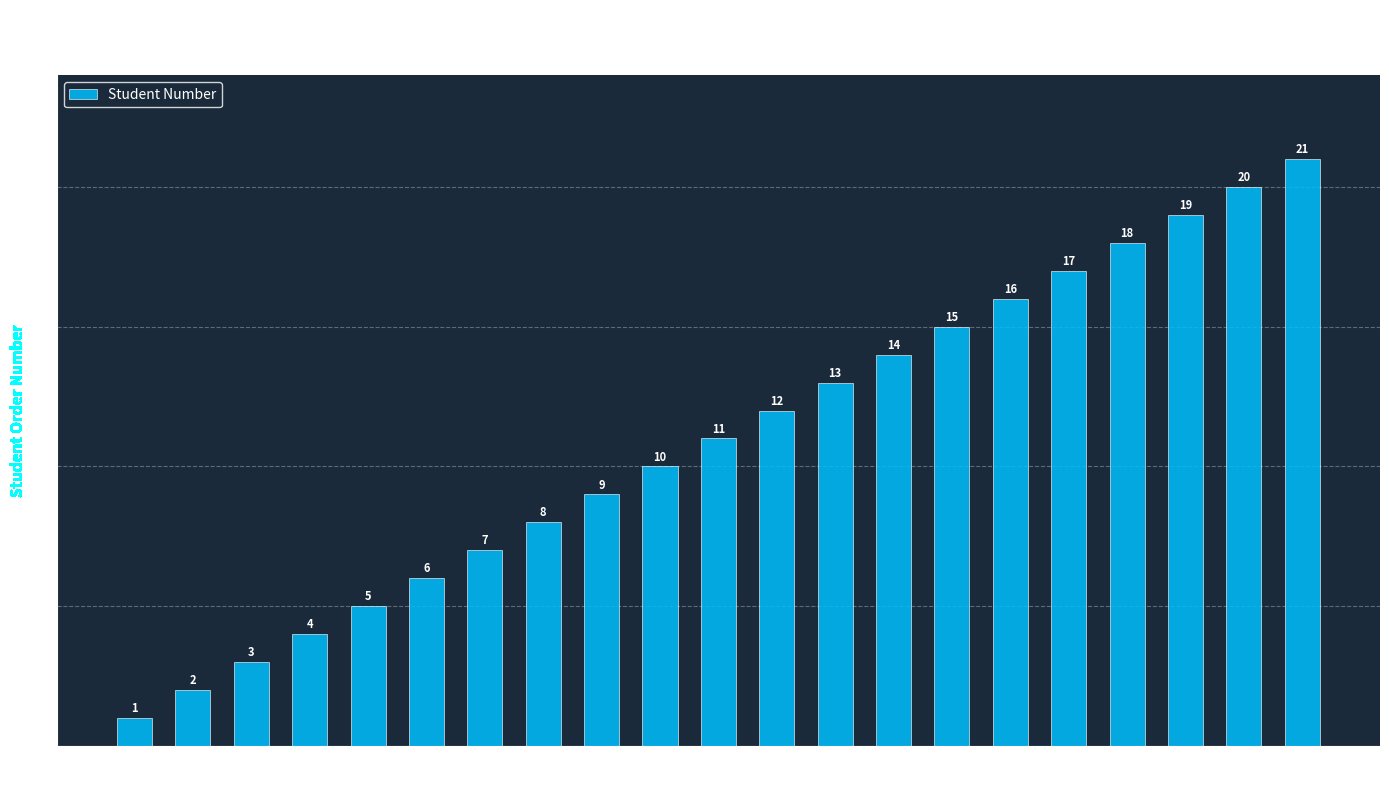

At which label is the value closest to 11?

5997